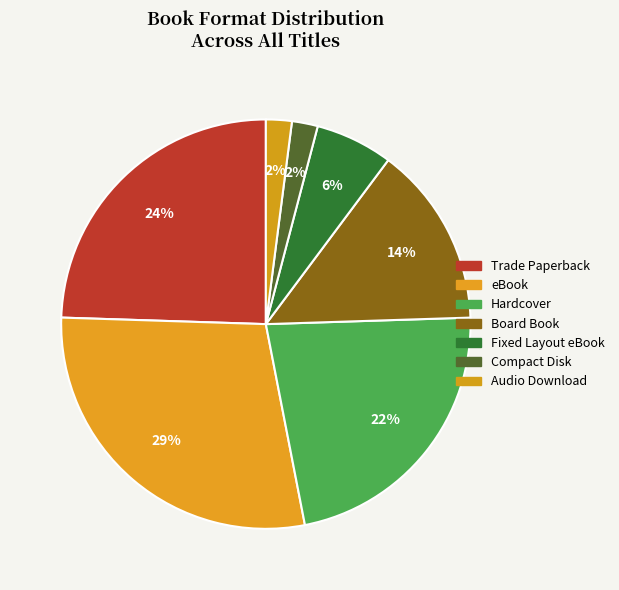

Is there a majority slice in this chart?

No